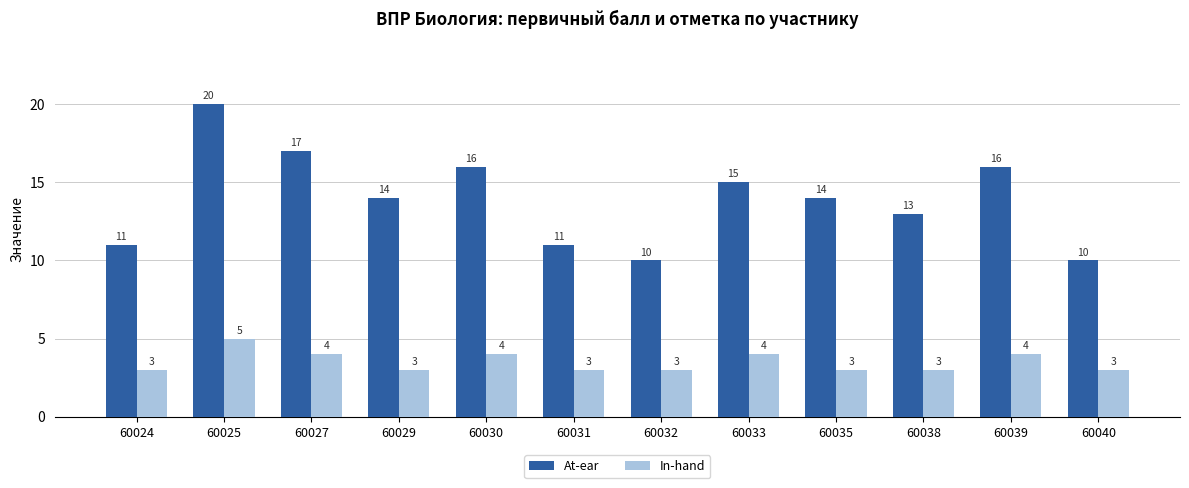

Rank the series by their maximum value, from highest to lowest.

At-ear, In-hand